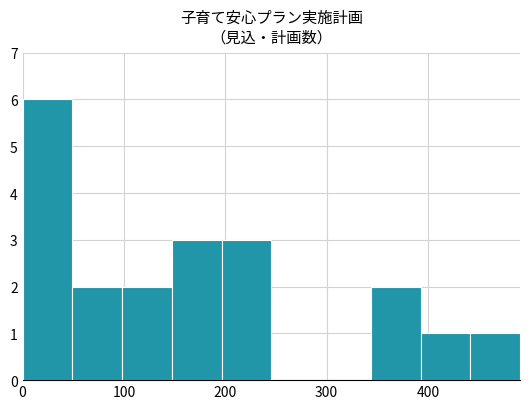

Which range on the x-axis has the tallest bar?

0 to 50